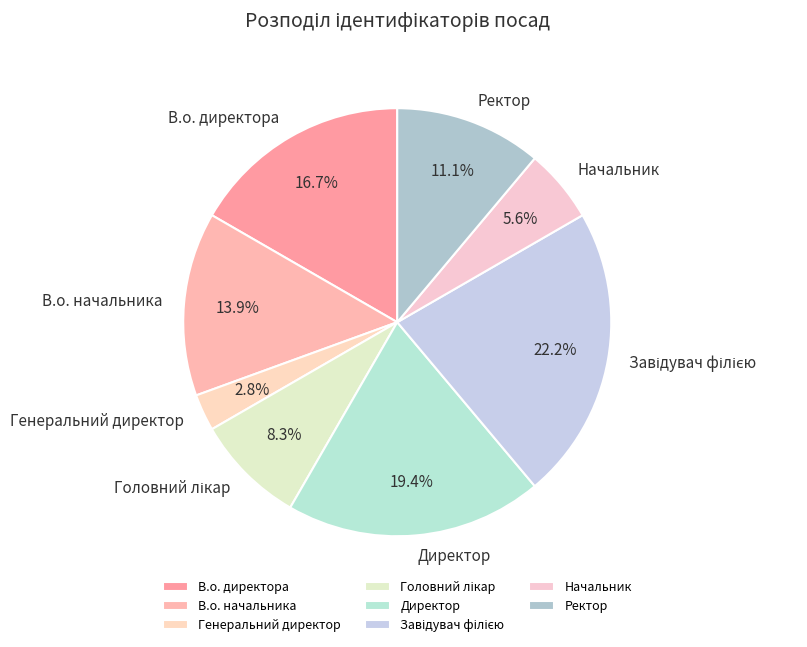

Which category has the smallest portion of the pie?

Генеральний директор